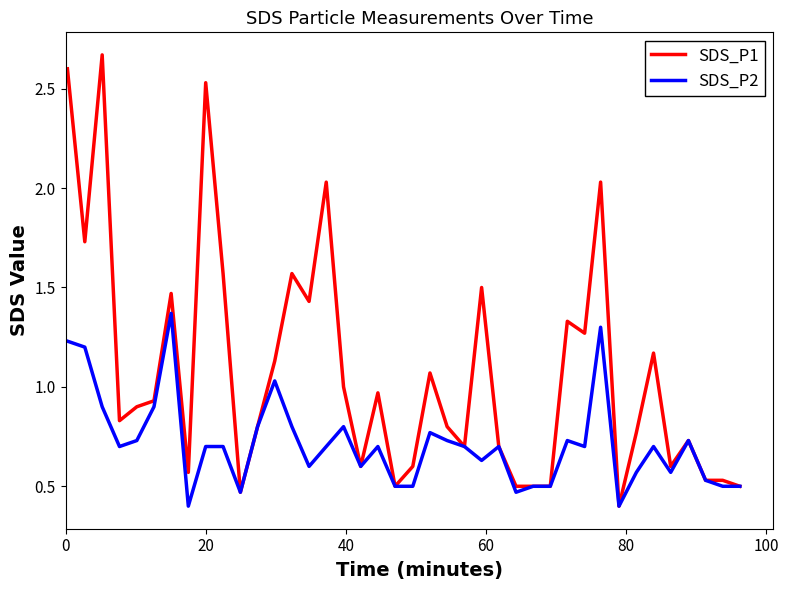

List the series in order of their overall mean, lowest first.

SDS_P2, SDS_P1